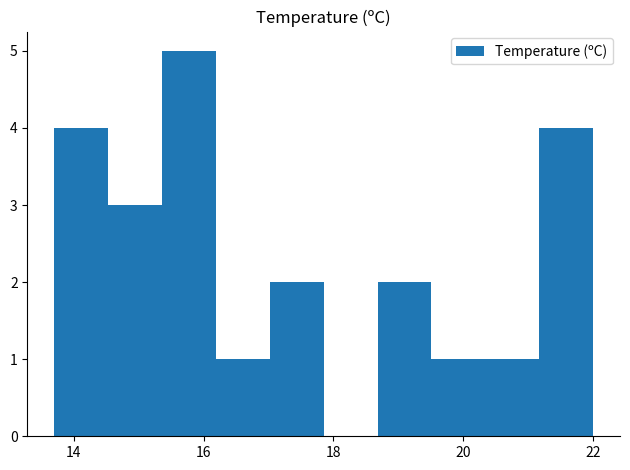

Reading left to right, transcribe this chart: for each bar, give the range it covers on the x-axis and its height. Neither the bar edges nor the heights are printed on the chart, so give them approximately, as read against the axes.

13.8 to 14.6: 4
14.6 to 15.4: 3
15.4 to 16.2: 5
16.2 to 17.0: 1
17.0 to 17.8: 2
17.8 to 18.6: 0
18.6 to 19.6: 2
19.6 to 20.4: 1
20.4 to 21.2: 1
21.2 to 22.0: 4